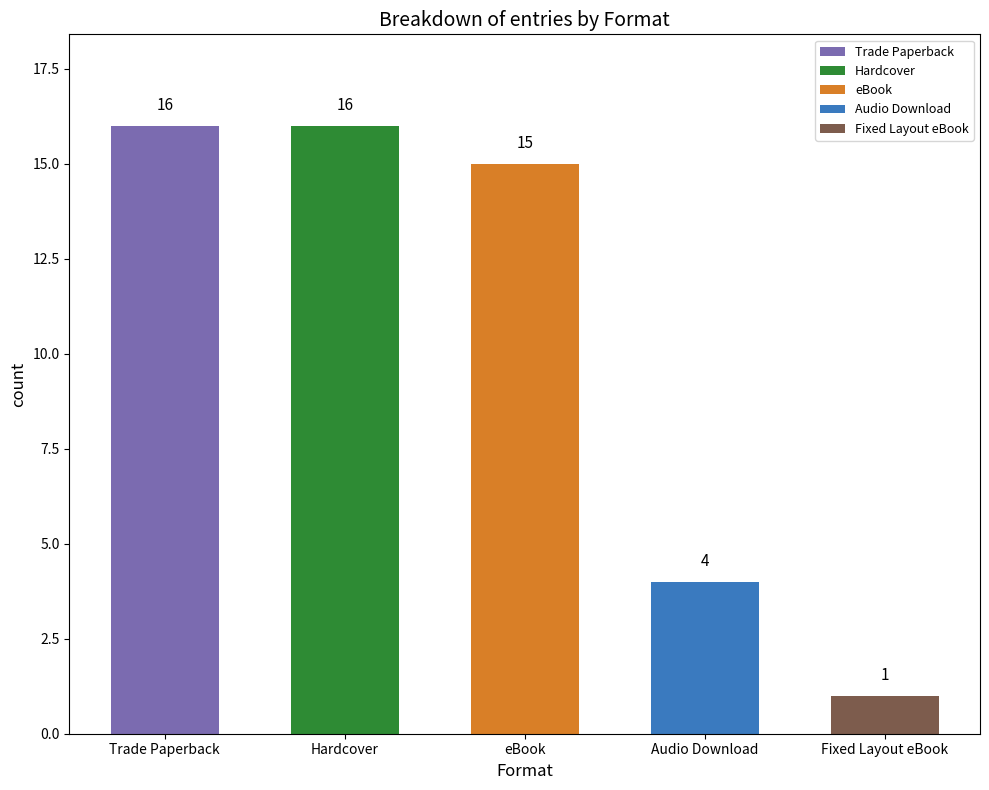

What is the change in value from eBook to Audio Download?

-11